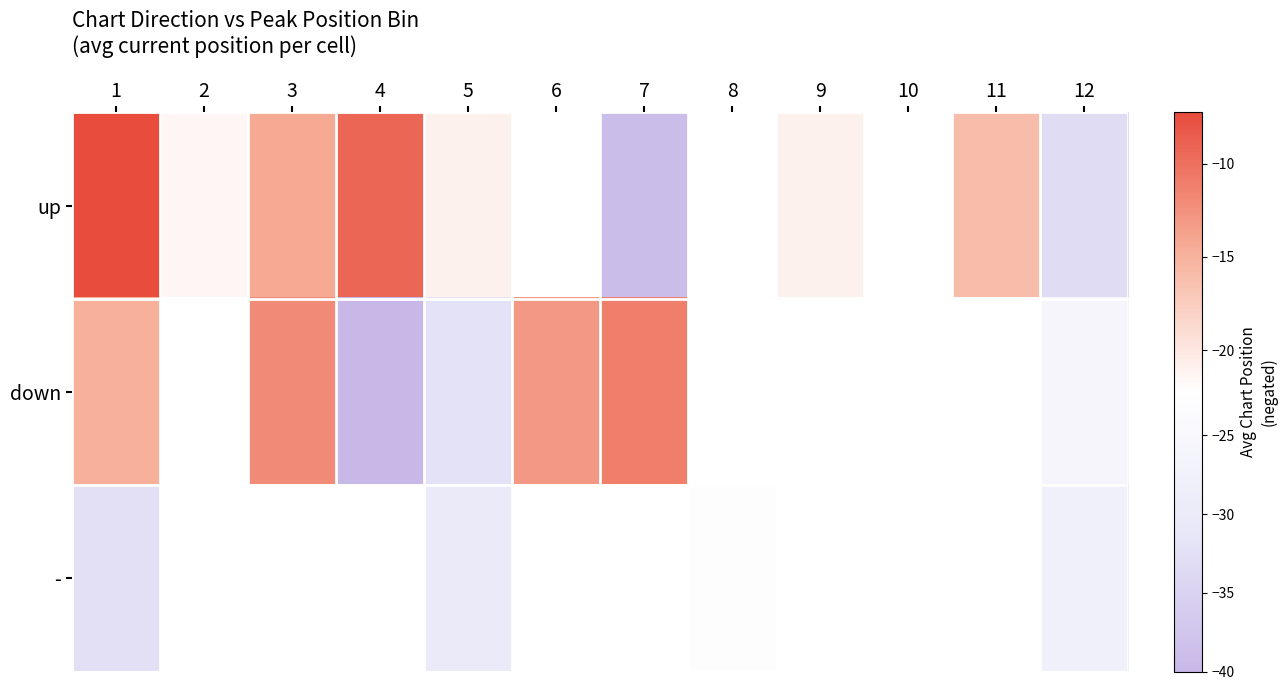

List the series in order of their overall mean, highest first.

up, down, -